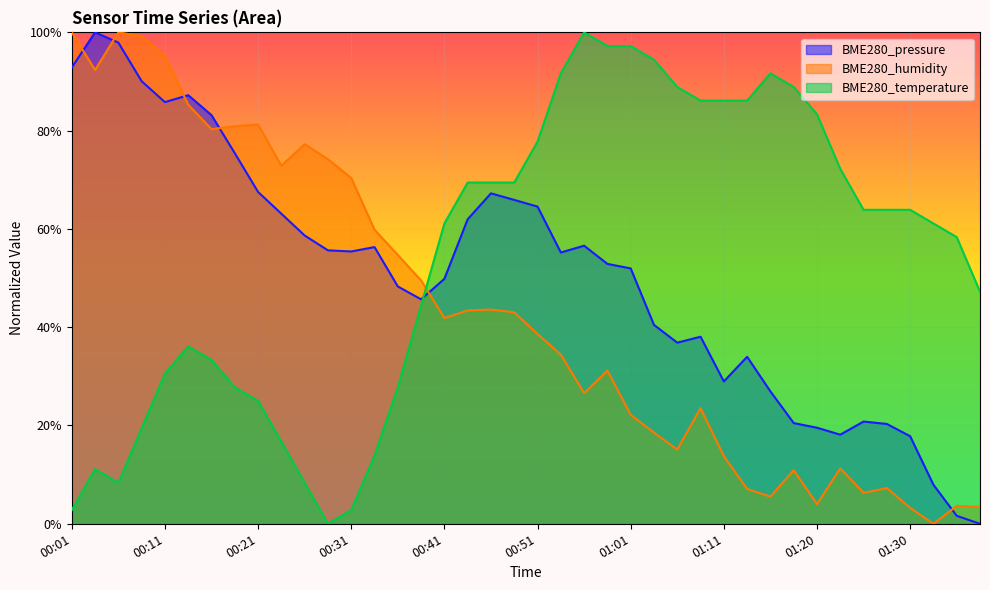

What is the difference between the second highest and minimum values in the BME280_temperature series?

1.0